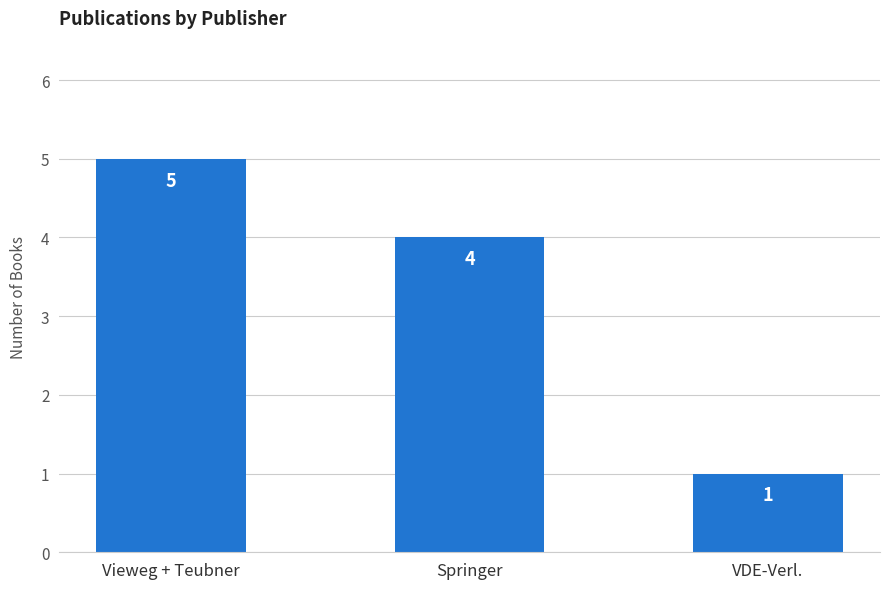

What is the sum of all values?

10